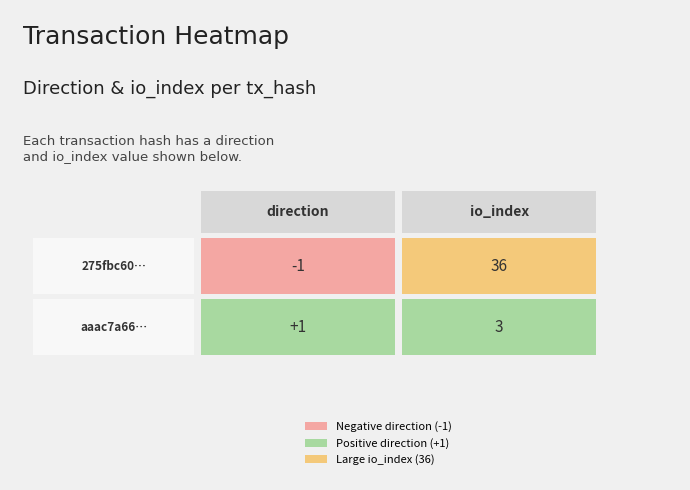

Which series has the largest range (max minus min)?

275fbc60…